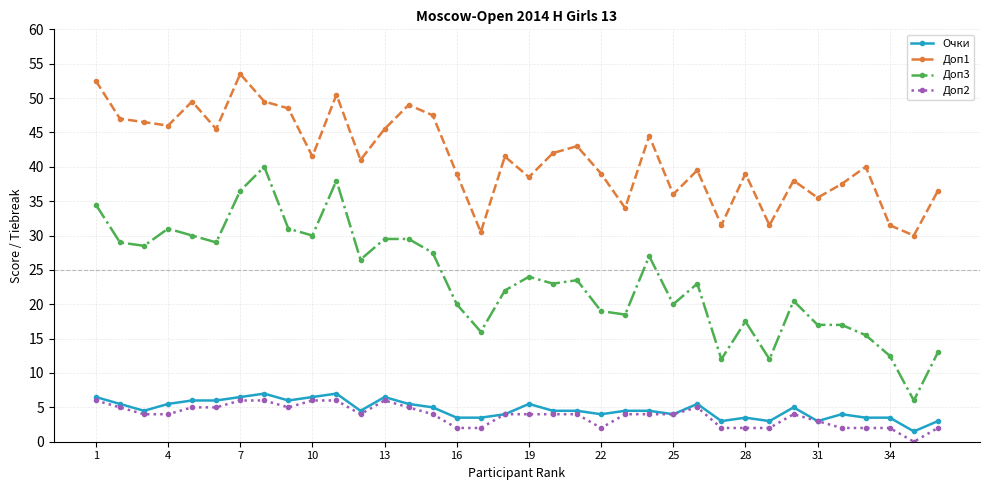

True or false: Доп3 has more than 1 interior local peaks.

True